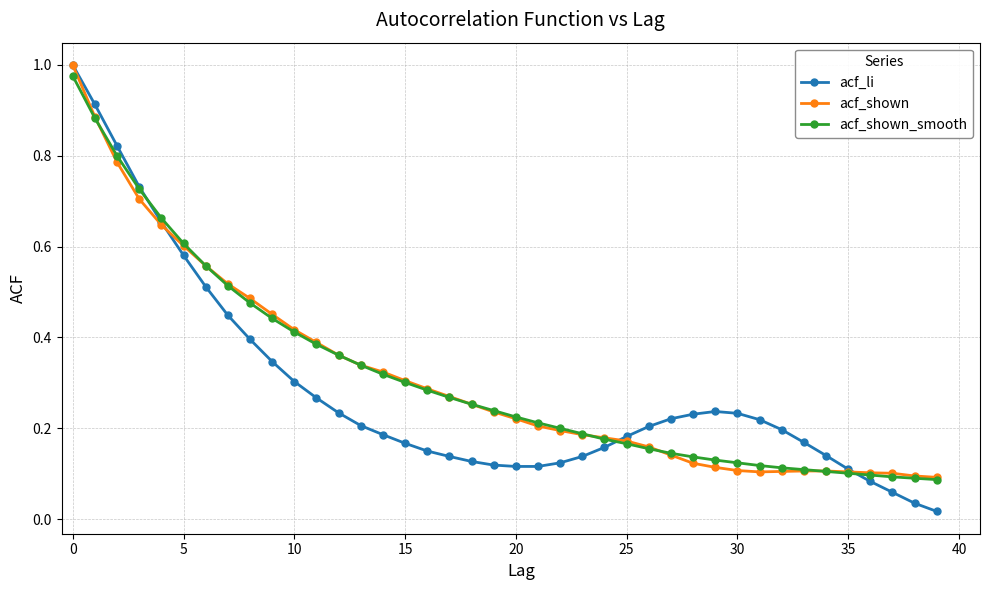

At how many categories does at least one series exceed 0?

40